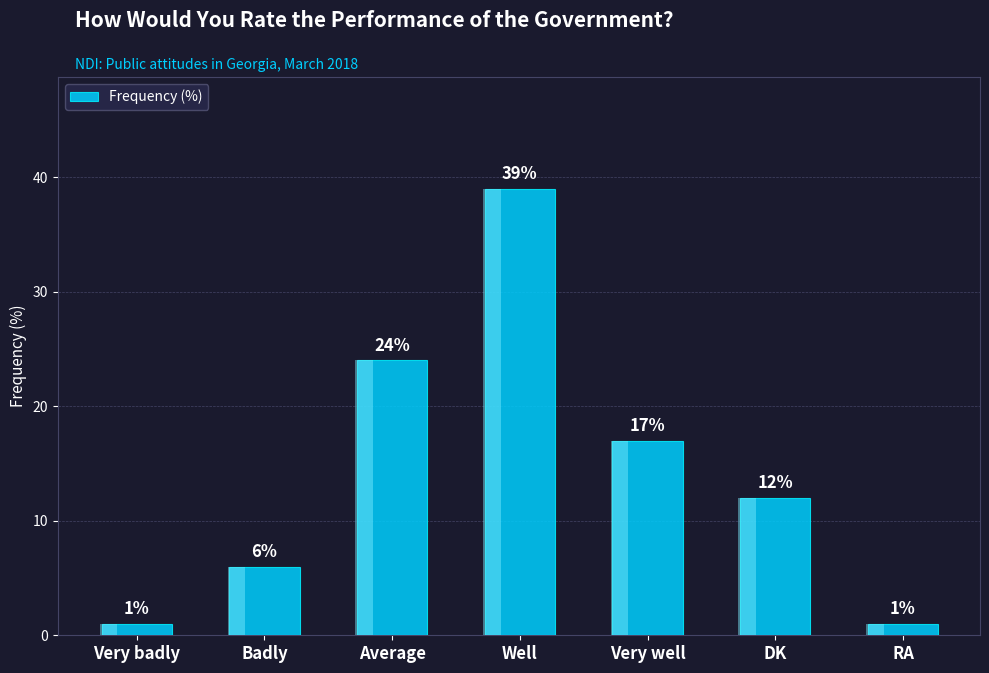

What is the label of the 6th bar from the right?

Badly